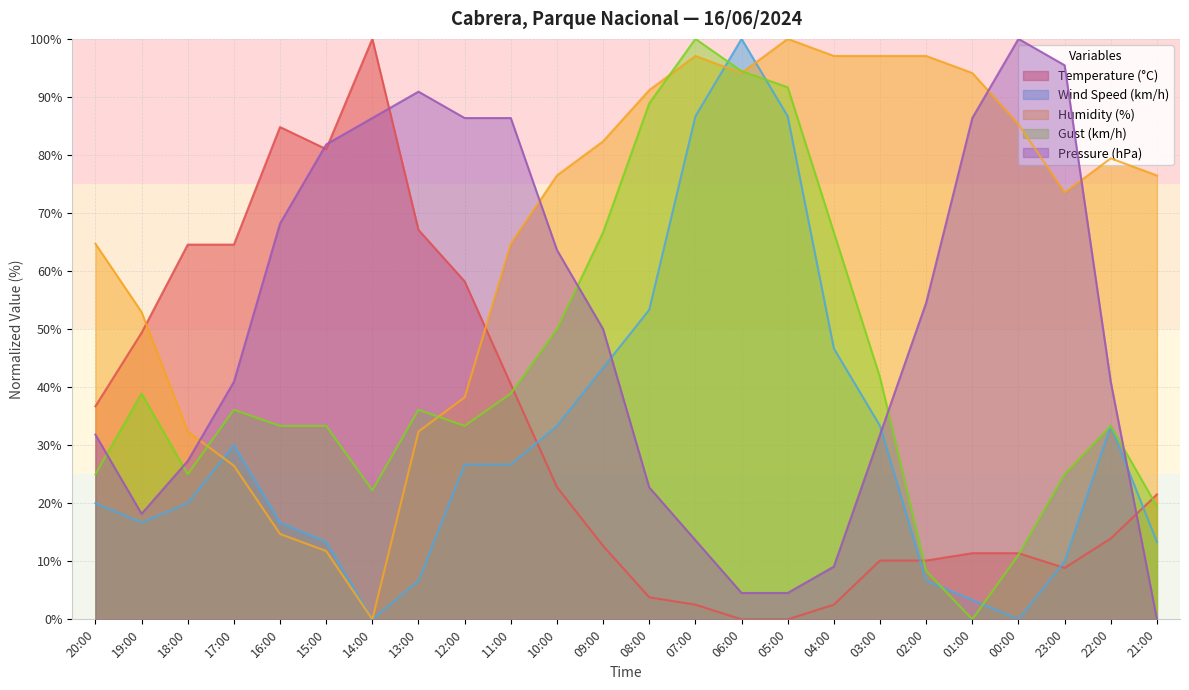

True or false: Temperature (°C) has more than 2 points higher than both neighbors.

False